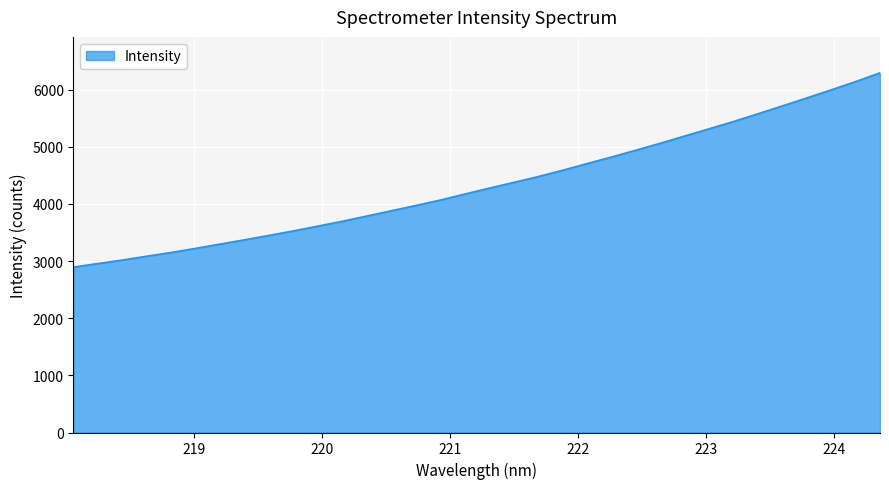

What is the greatest value displayed?

6294.8